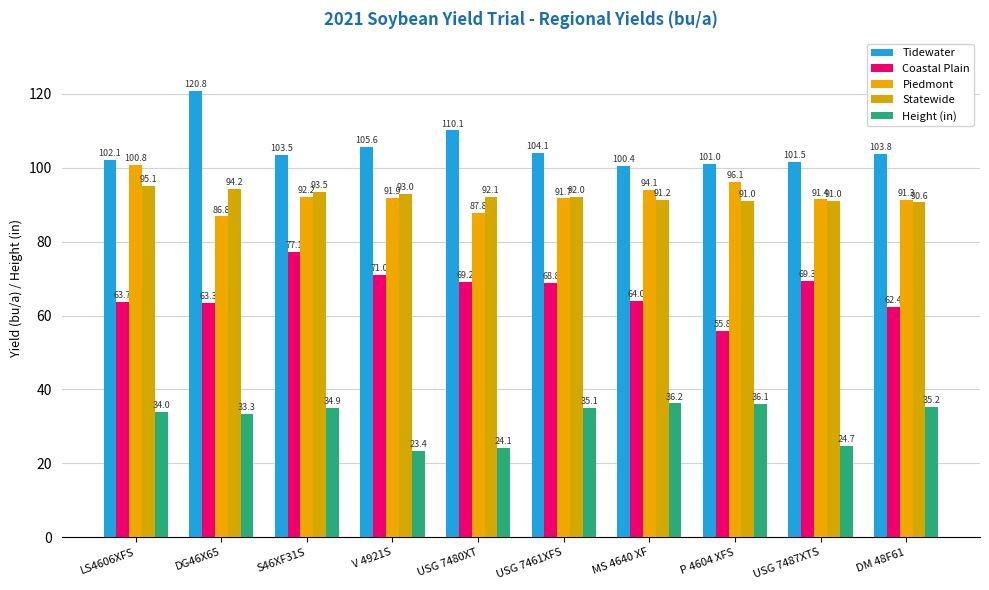

Which series has the largest range (max minus min)?

Coastal Plain